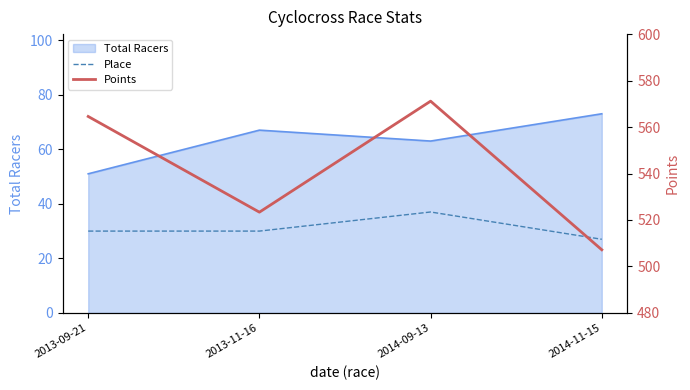

List the labels in order of Points value, smallest first.

2014-11-15, 2013-11-16, 2013-09-21, 2014-09-13